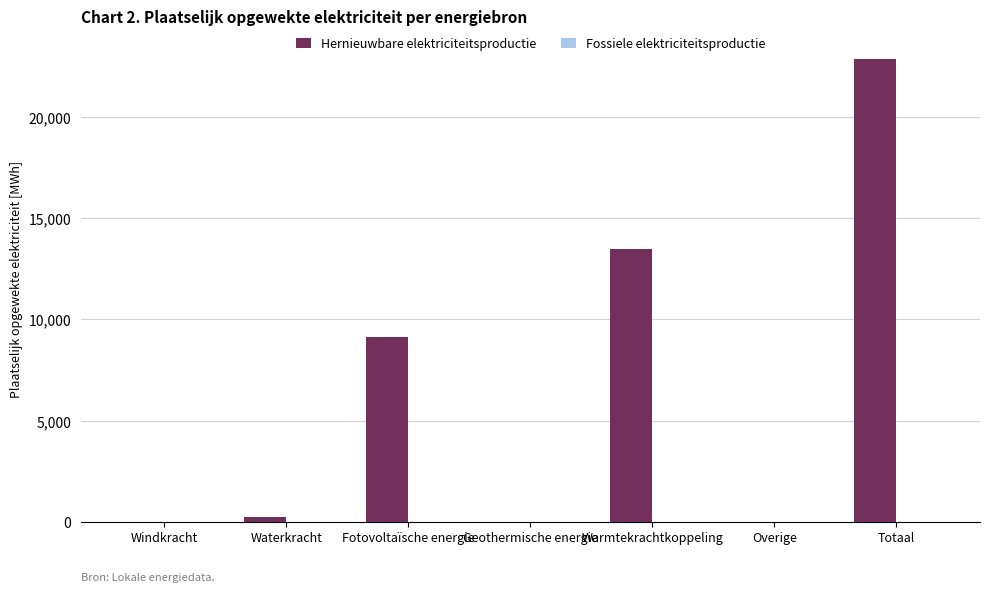

What is the sum of all values?

45704.7